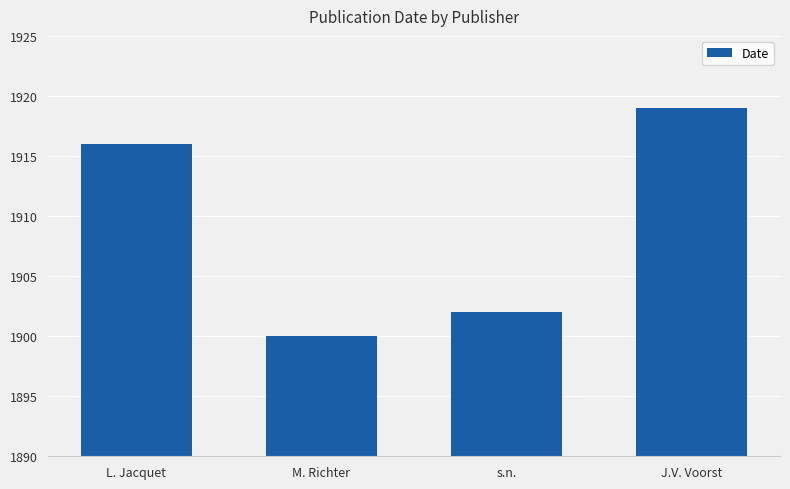

How many categories are shown in the chart?

4